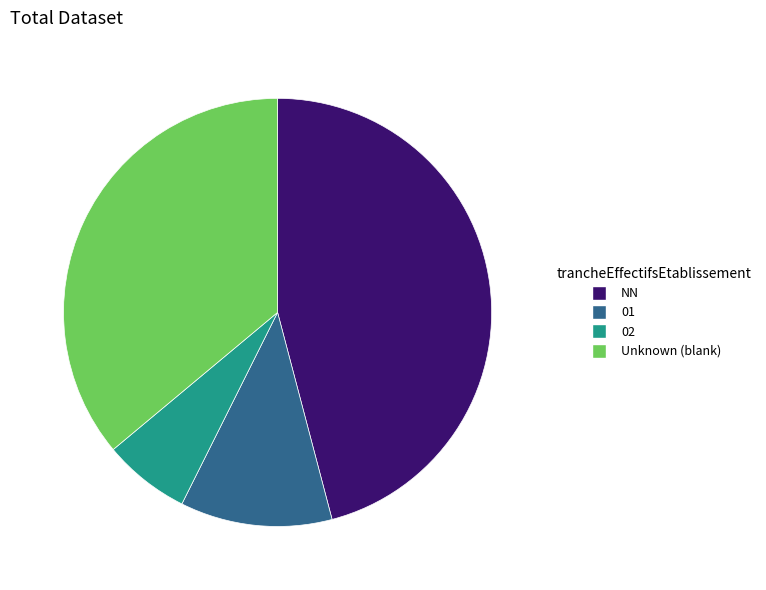

Does 01 represent more than half of the total?

No